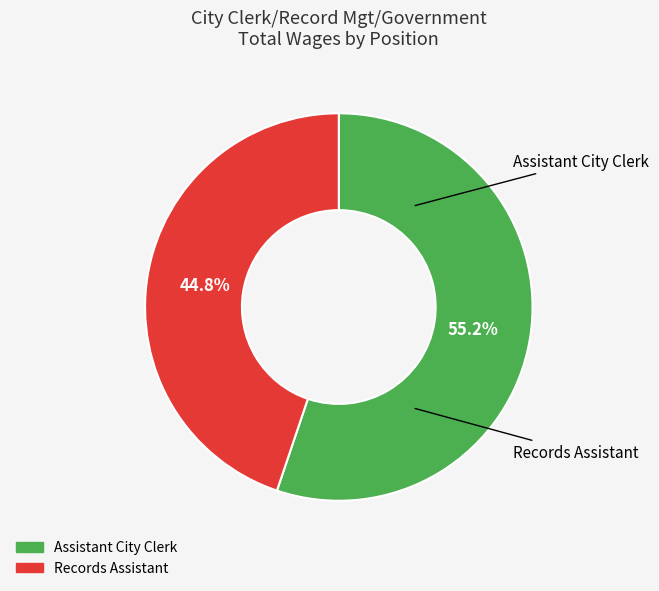

To the nearest percent, what is the difference between the Assistant City Clerk and Records Assistant slice percentages?

10%